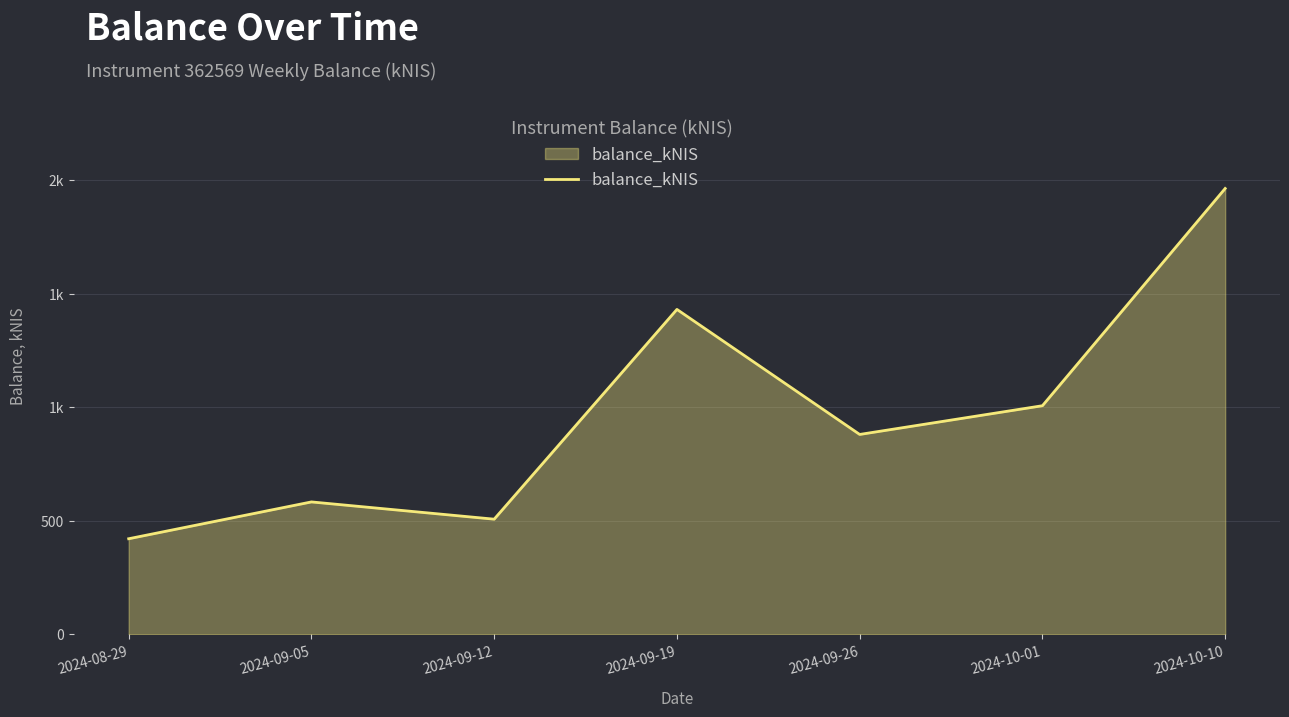

List the labels in order of value, largest first.

2024-10-10, 2024-09-19, 2024-10-01, 2024-09-26, 2024-09-05, 2024-09-12, 2024-08-29